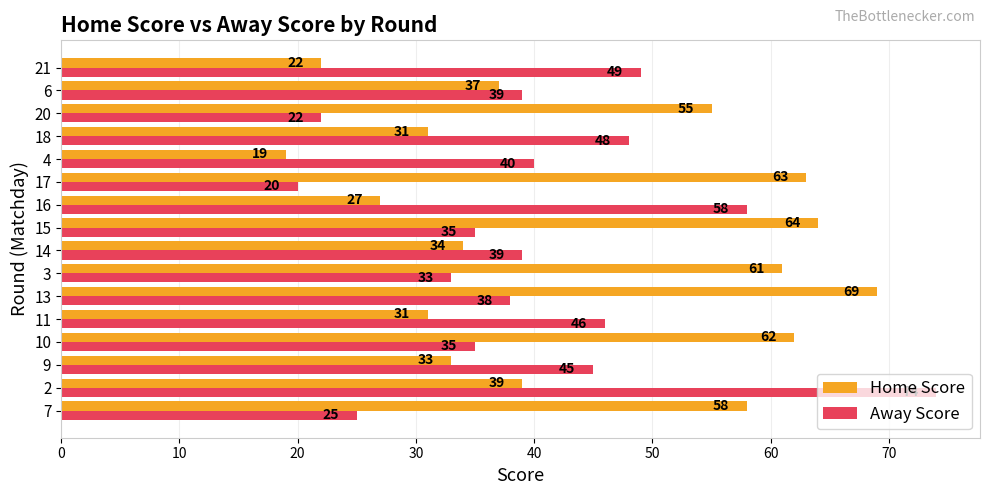

True or false: Home Score has a value of 62 at 10.

True